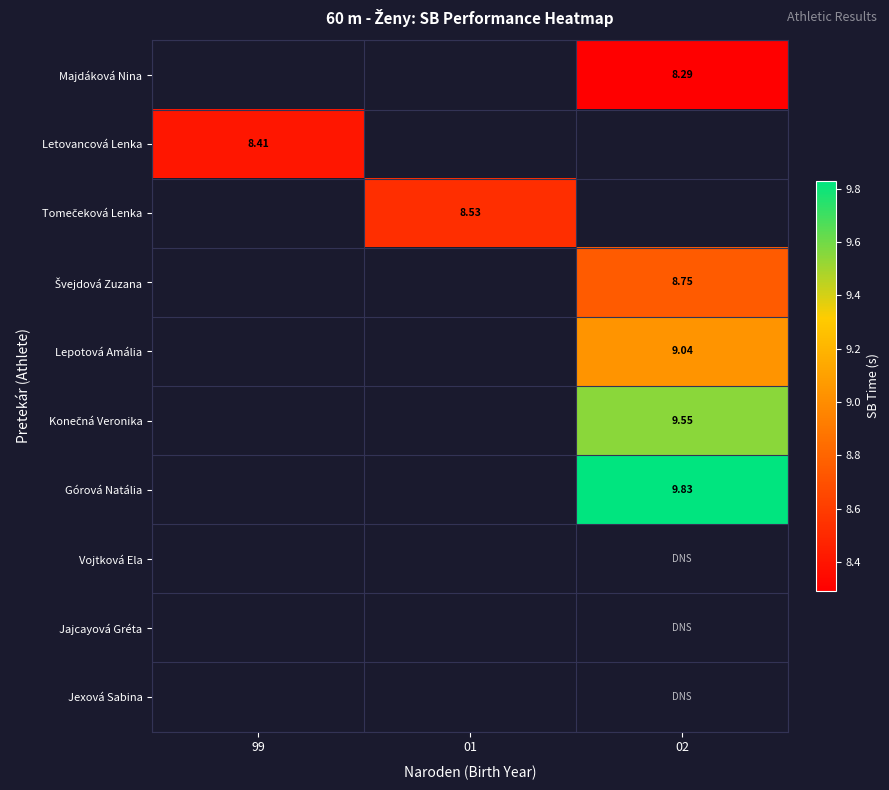

At 01, list the series in order from largest to smallest.

Majdáková Nina, Letovancová Lenka, Tomečeková Lenka, Švejdová Zuzana, Lepotová Amália, Konečná Veronika, Górová Natália, Vojtková Ela, Jajcayová Gréta, Jexová Sabina